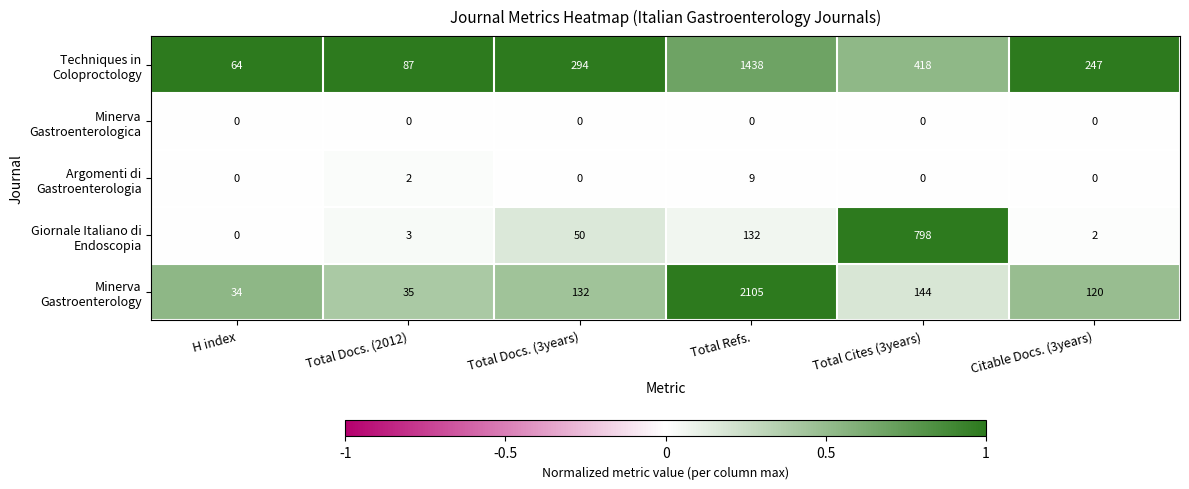

How many data points does each series have?

6